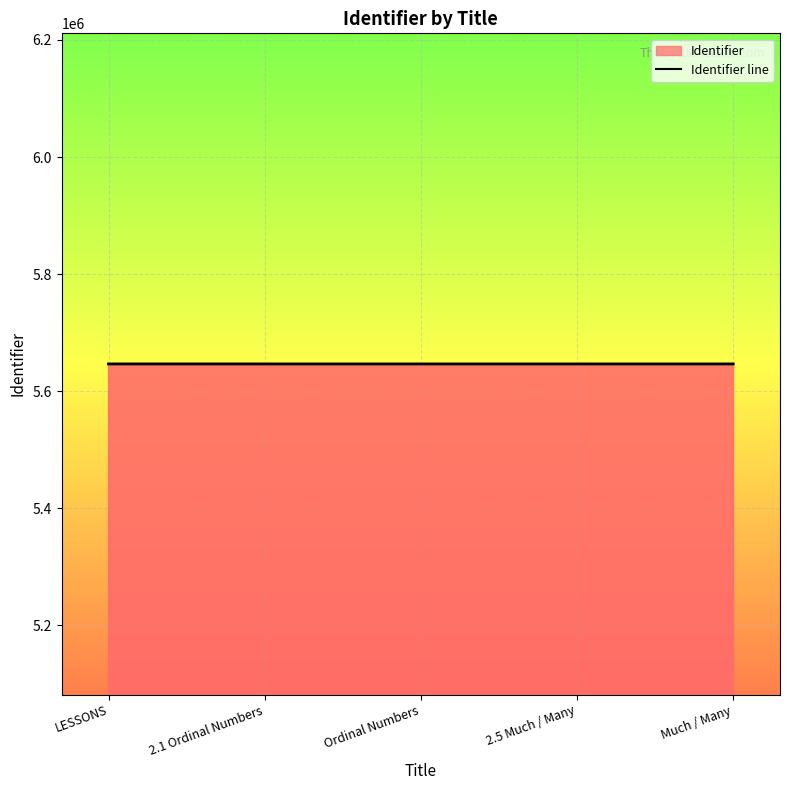

List the labels in order of value, largest first.

LESSONS, Much / Many, 2.5 Much / Many, Ordinal Numbers, 2.1 Ordinal Numbers